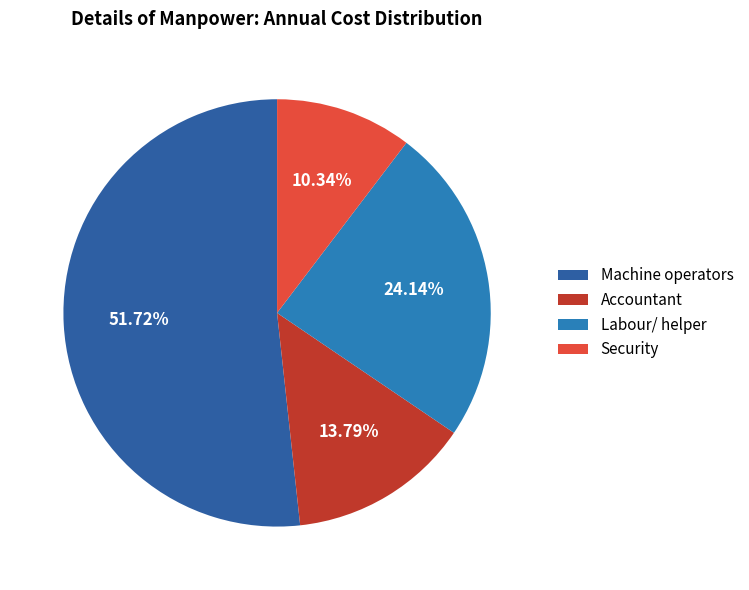

To the nearest percent, what is the average slice percentage?

25%